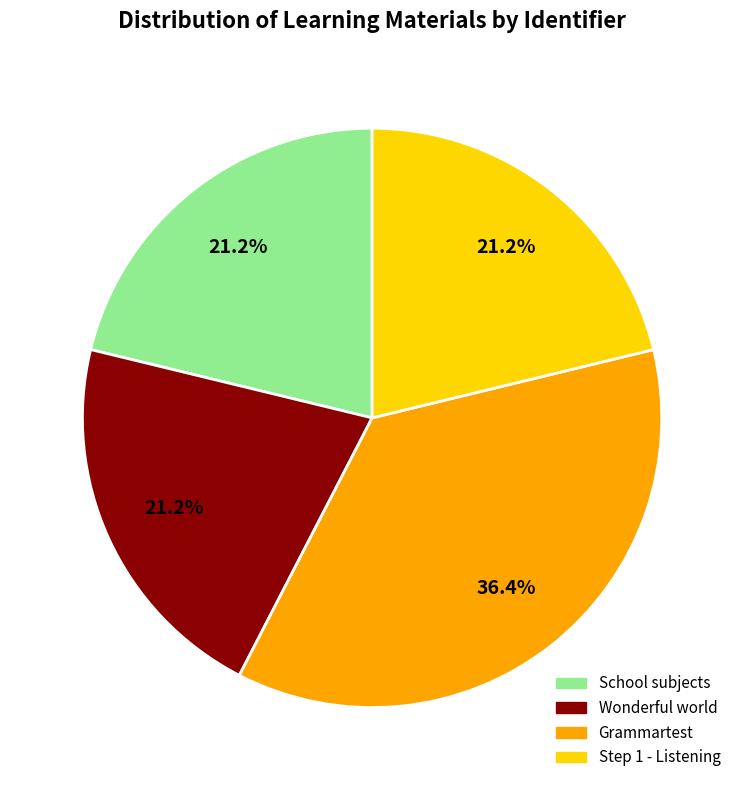

What is the largest slice in the pie chart?

Grammartest